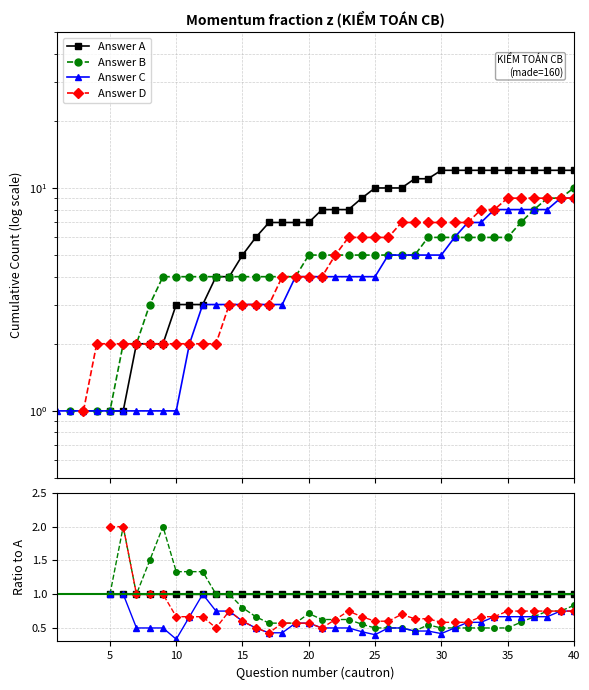

How many distinct data groups are displayed?

4